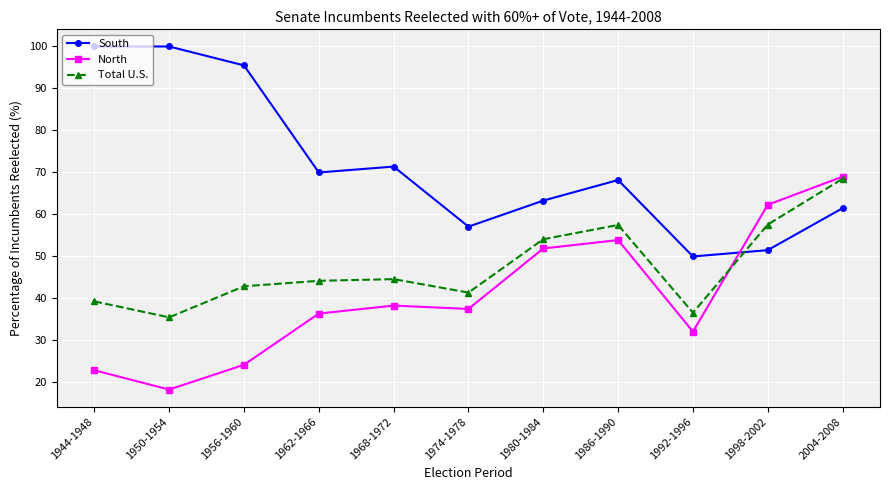

What is the lowest value of the North series?

18.3